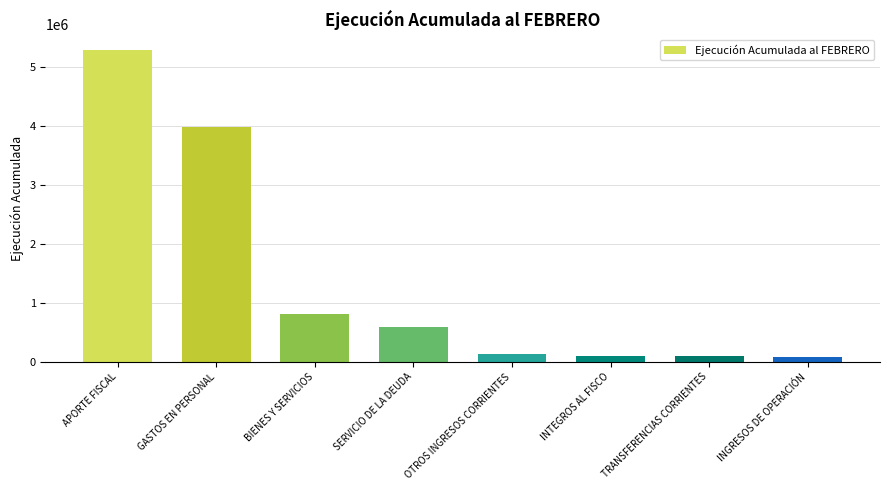

Where does the data first go above 586029?

APORTE FISCAL